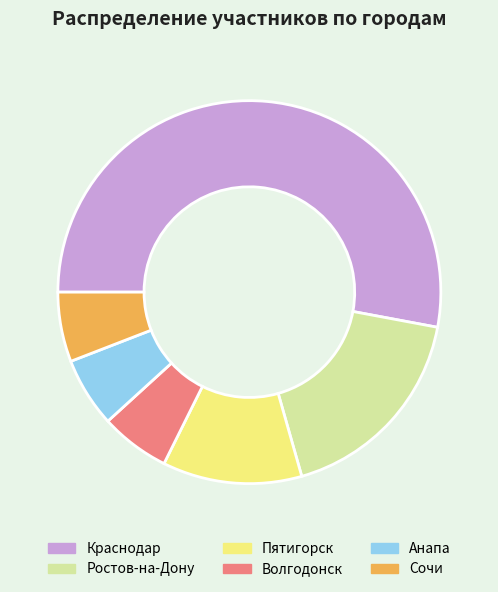

Approximately how many times larger is the value at Анапа compared to Волгодонск?

1.0